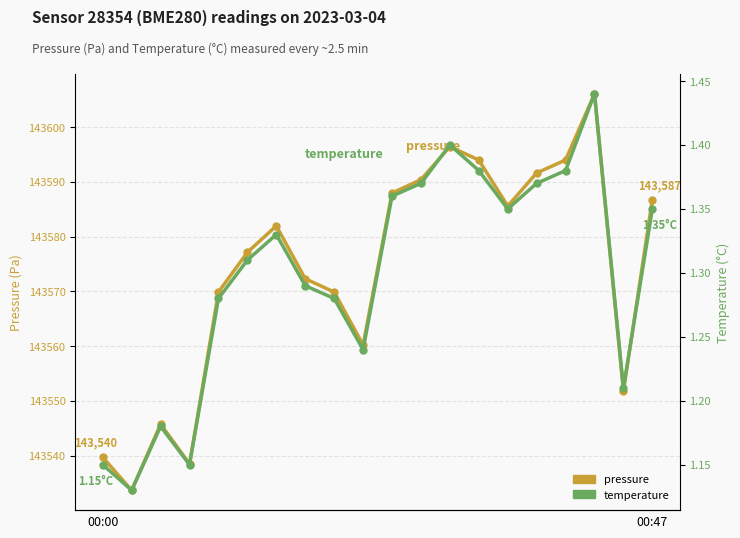

Which series has the widest spread of values?

pressure